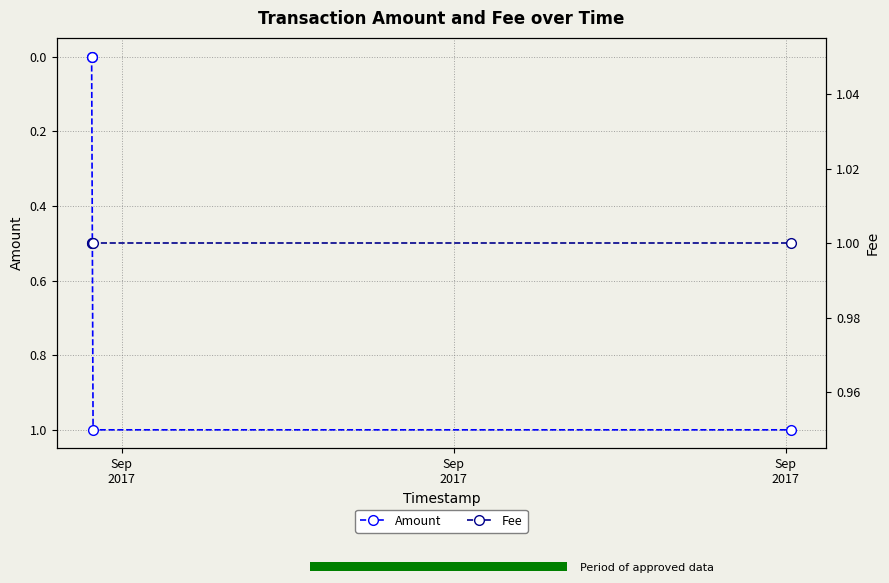

What is the approximate value of Fee at Sep
2017?

1